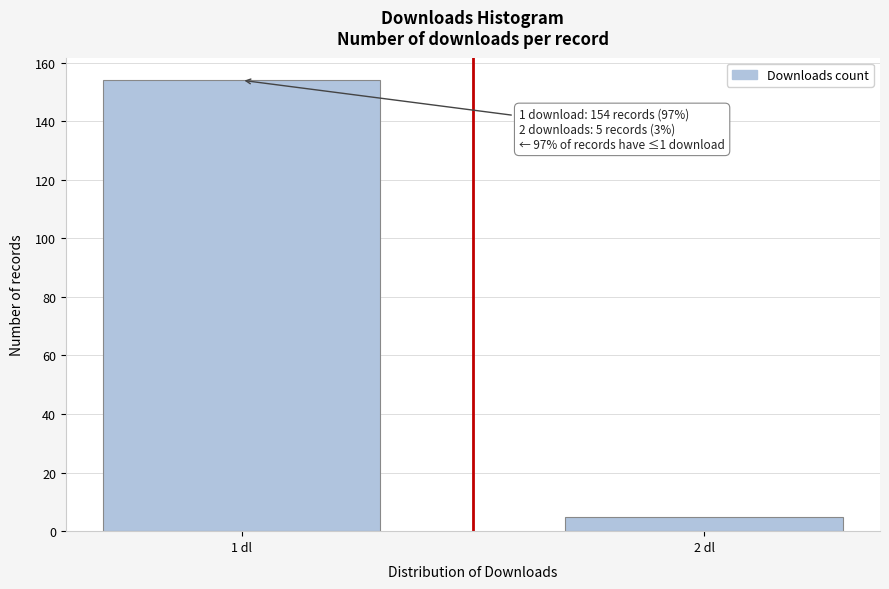

Reading left to right, transcribe all the data shown in this chart.

154	5